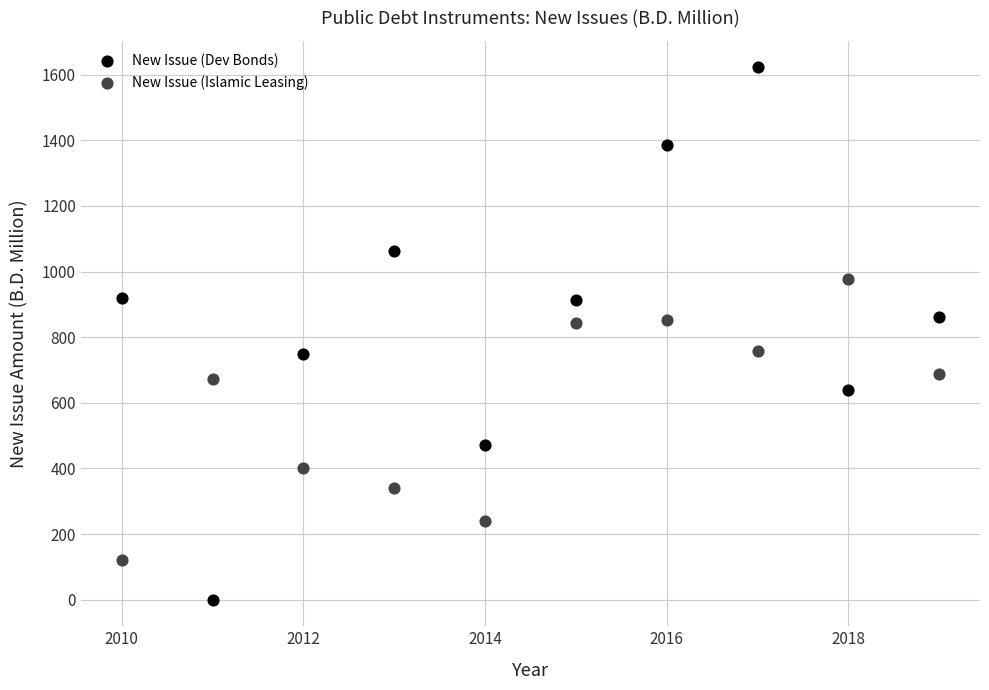

Across all data points, what is the range of Y values (max minus min)?

1622.0